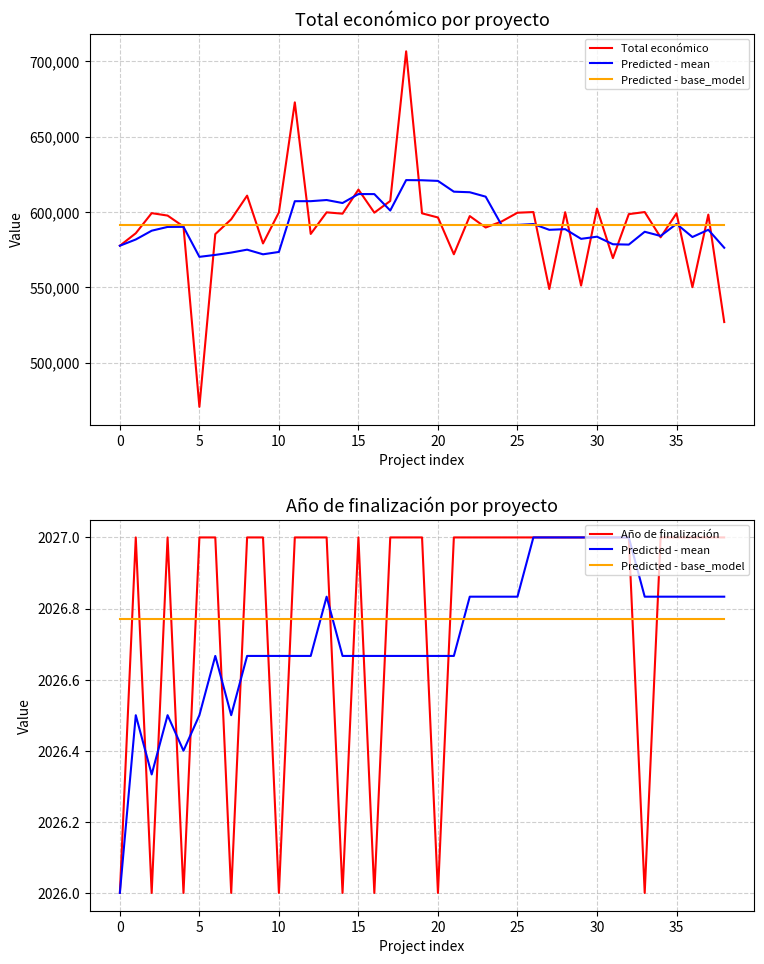

The Total económico series shows 124455.4 at 36. True or false?

False